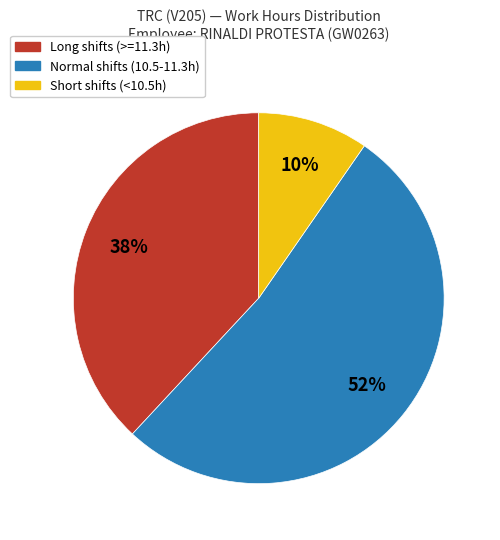

What is the ratio of the value at Short shifts (<10.5h) to the value at Long shifts (>=11.3h)?

0.3